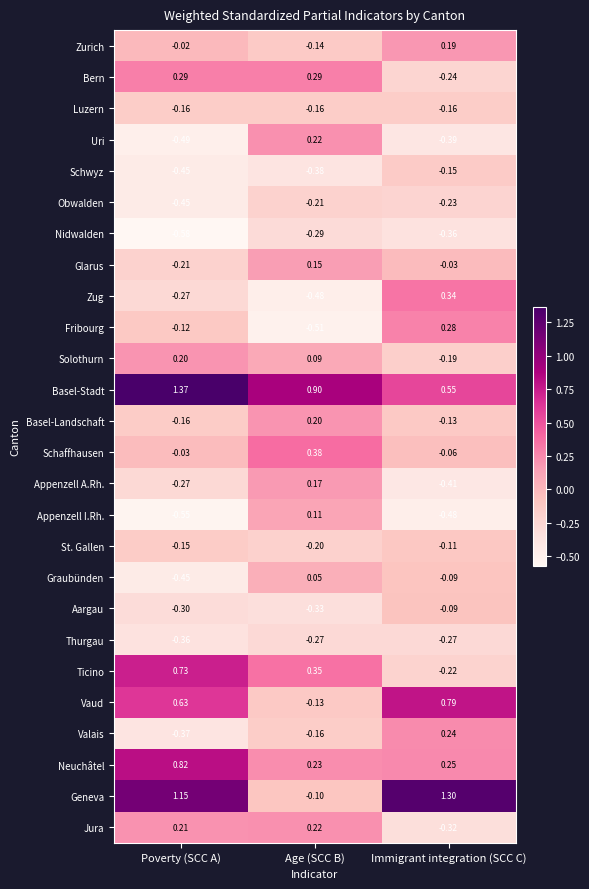

At which label is Valais closest to 0?

Age (SCC B)